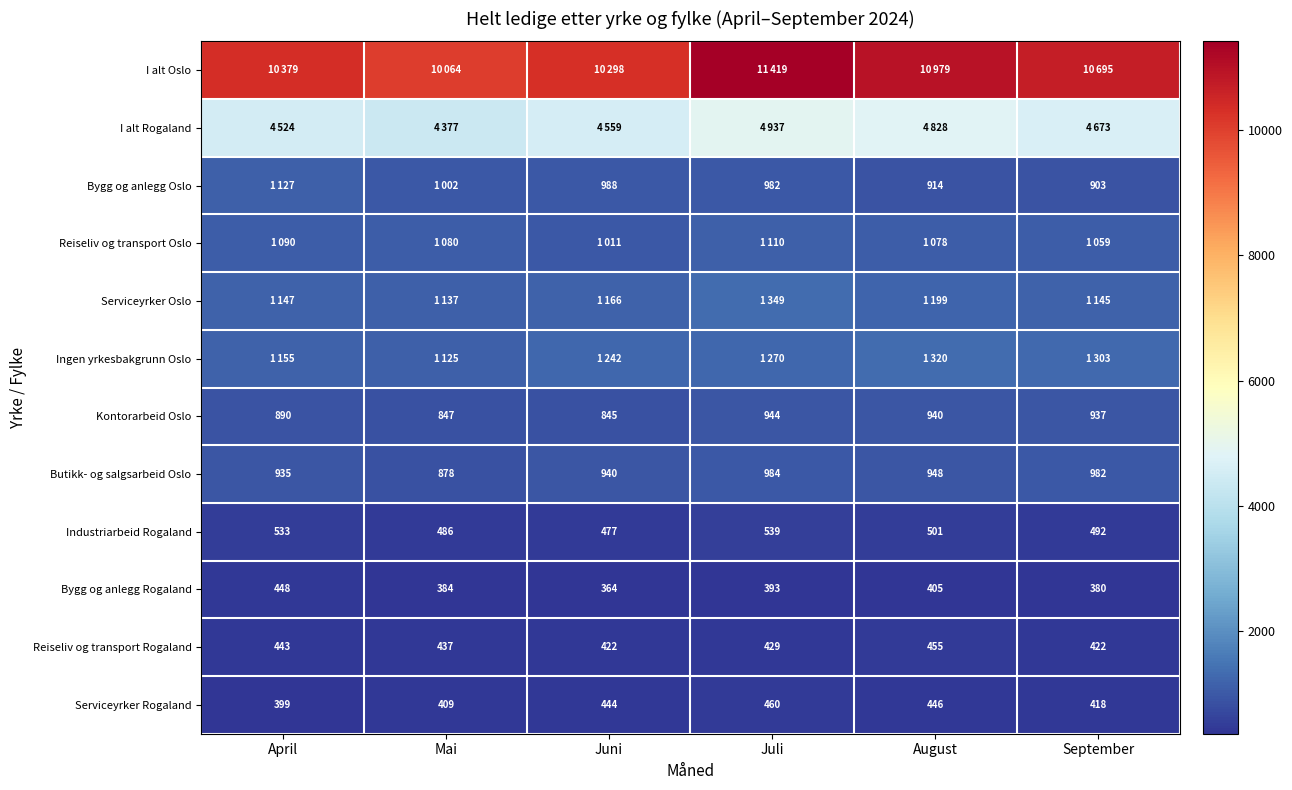

What is the sum of all Butikk- og salgsarbeid Oslo values?

5667